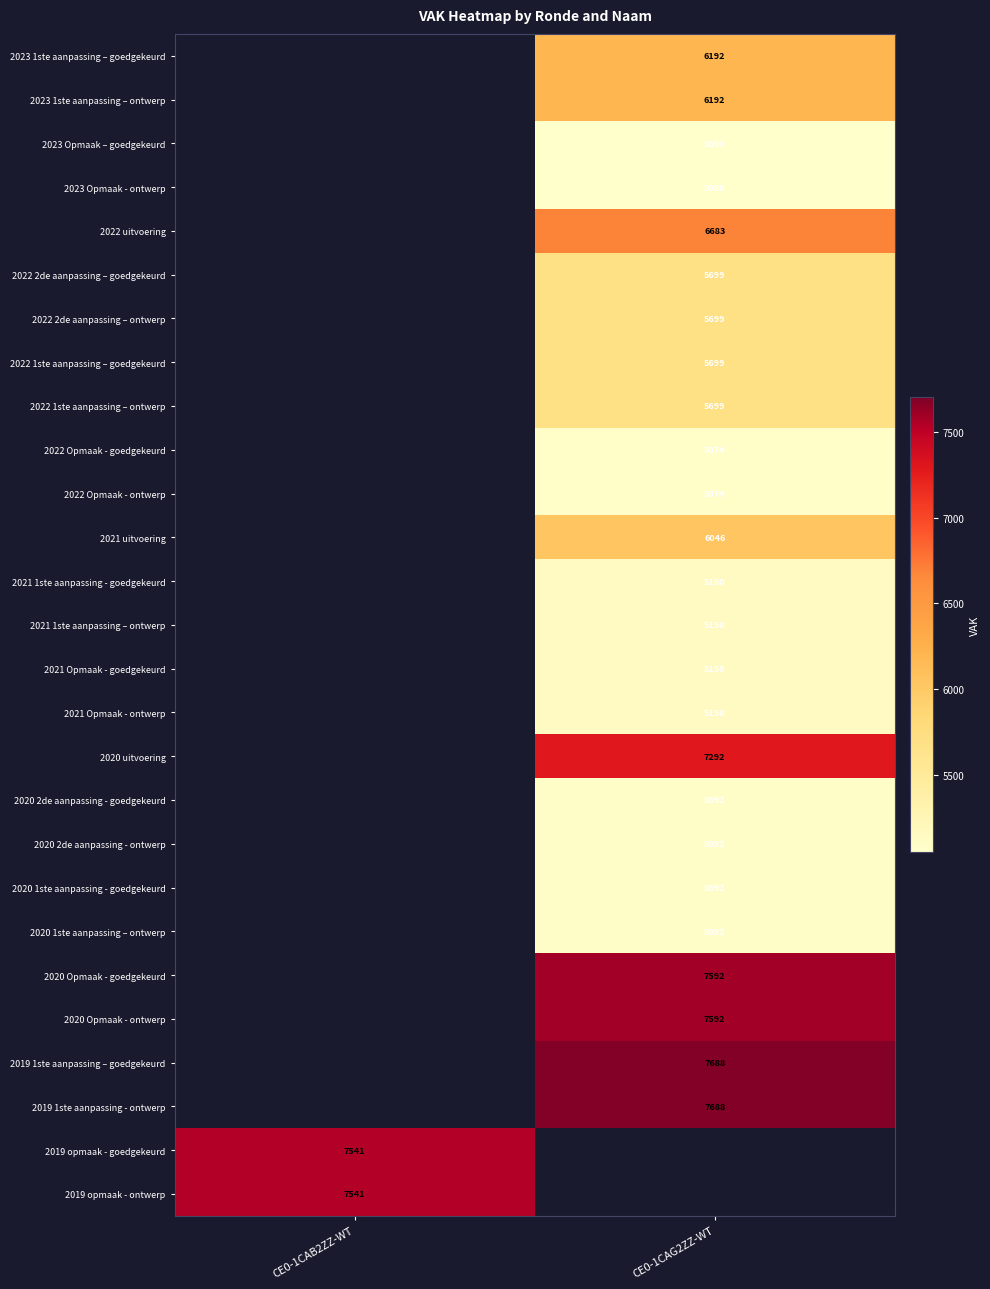

Count the number of data series in this chart.

27